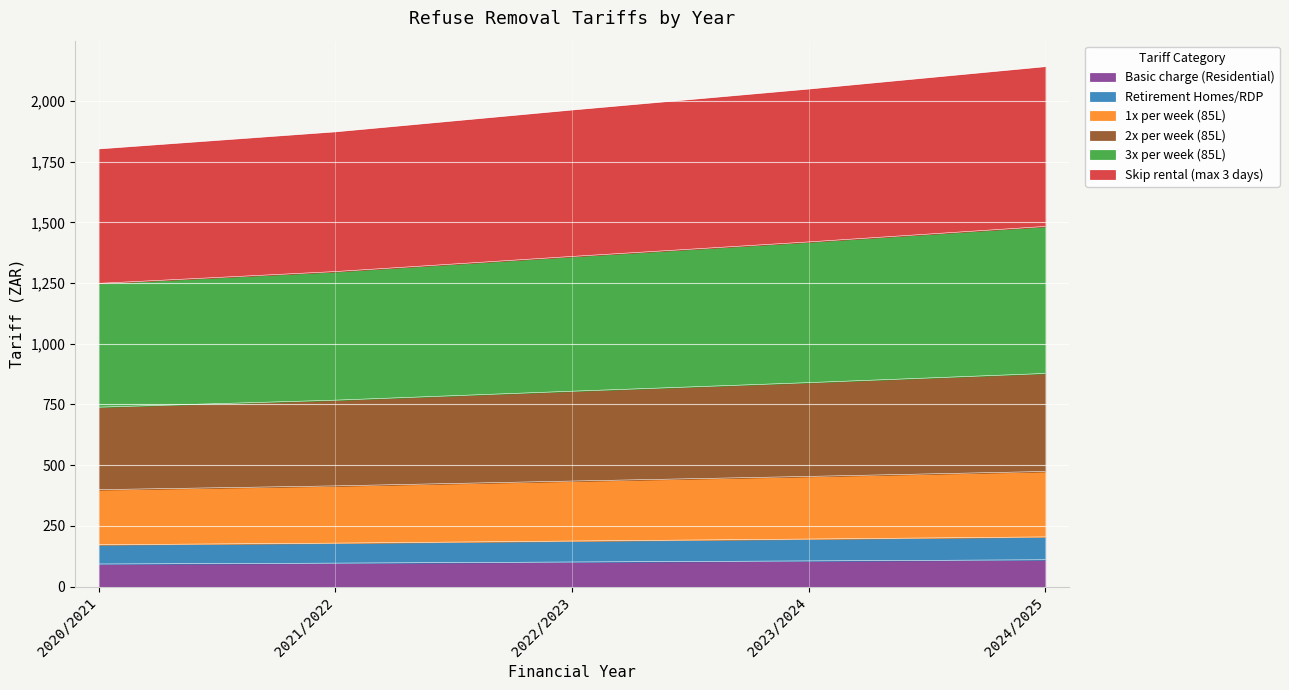

True or false: Skip rental (max 3 days) and Basic charge (Residential) intersect in this chart.

False